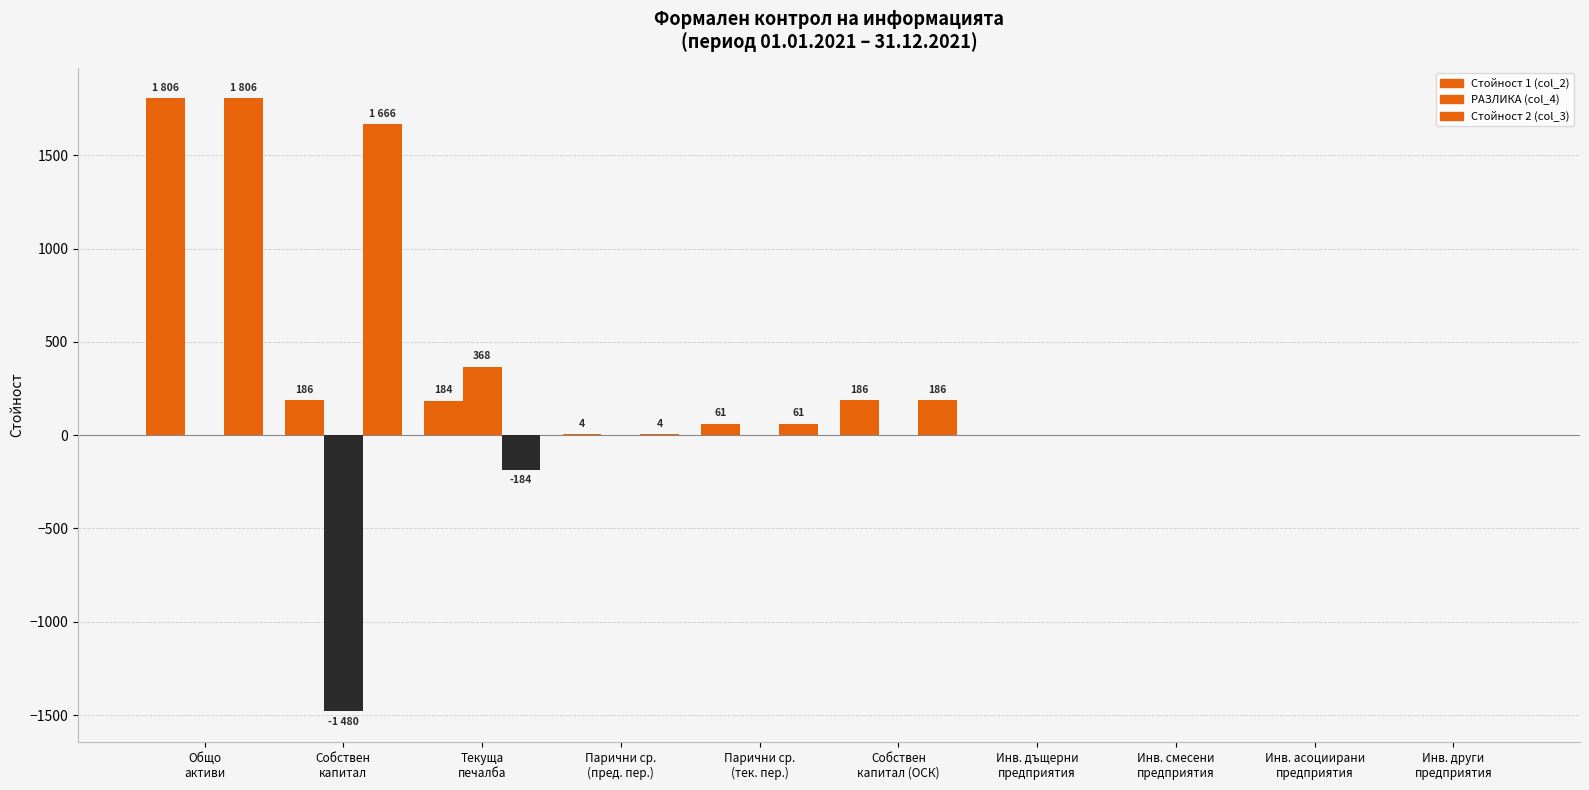

What is the greatest value displayed?

1806